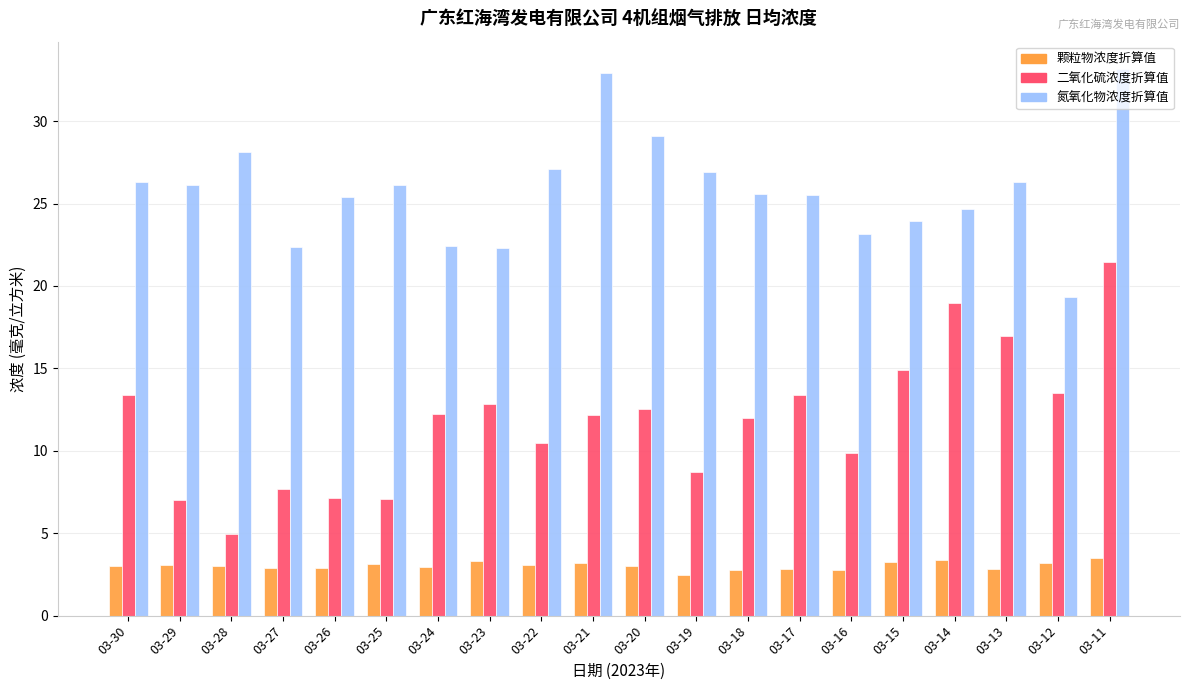

True or false: 氮氧化物浓度折算值 has a value of 25.5 at 03-17.

True